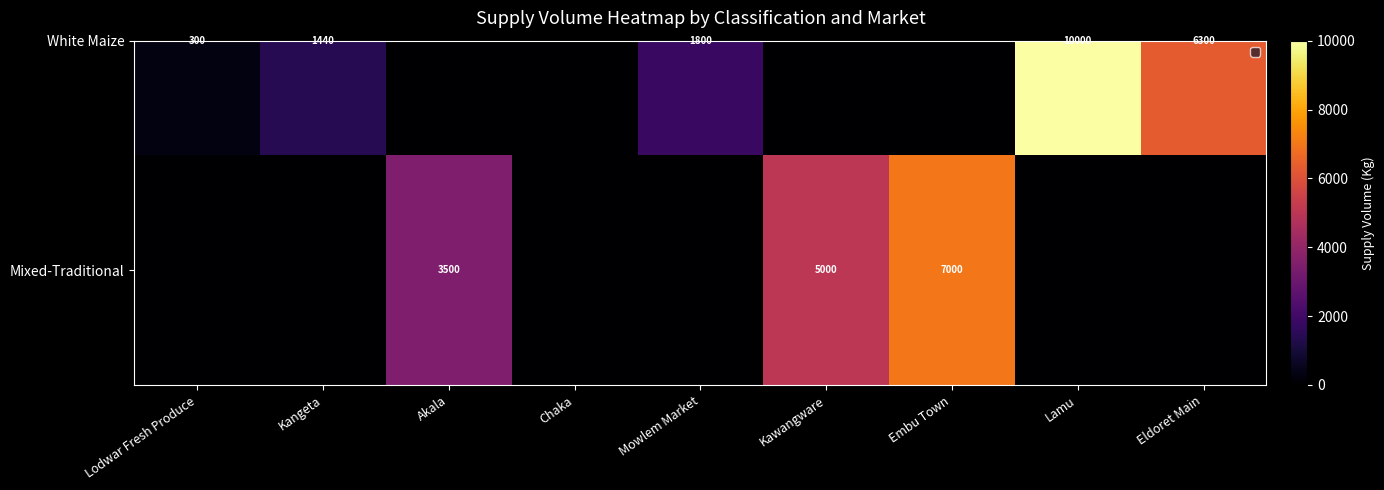

How many distinct data groups are displayed?

2